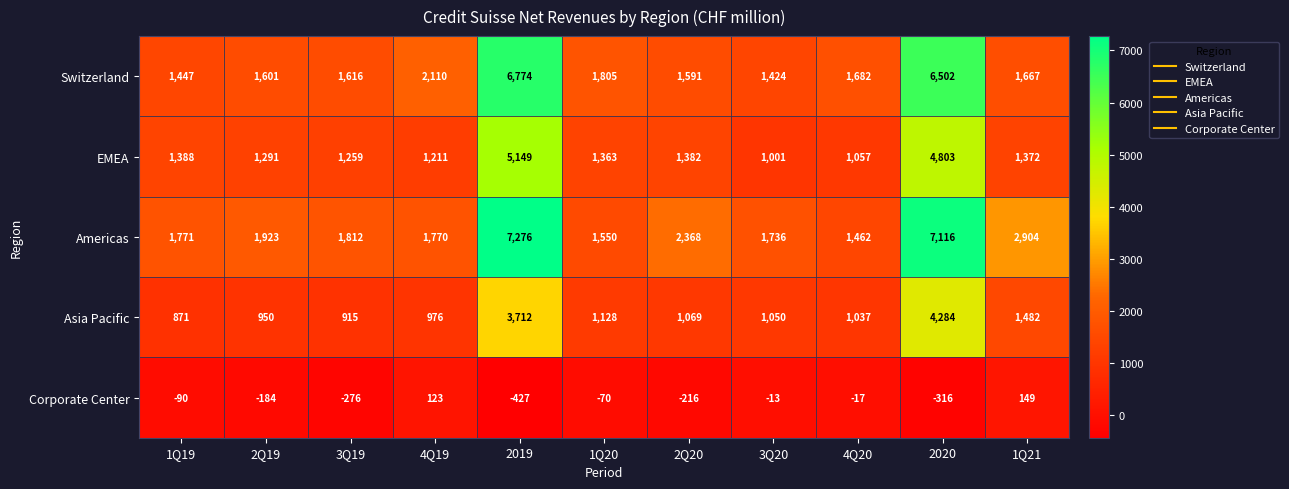

What is the difference between the second highest and second lowest values in the Switzerland series?

5055